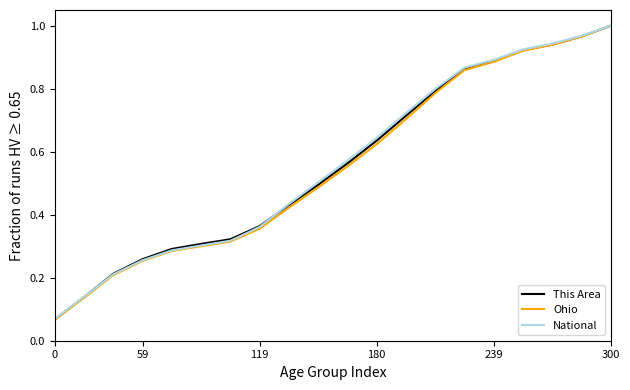

Which series has the widest spread of values?

Ohio